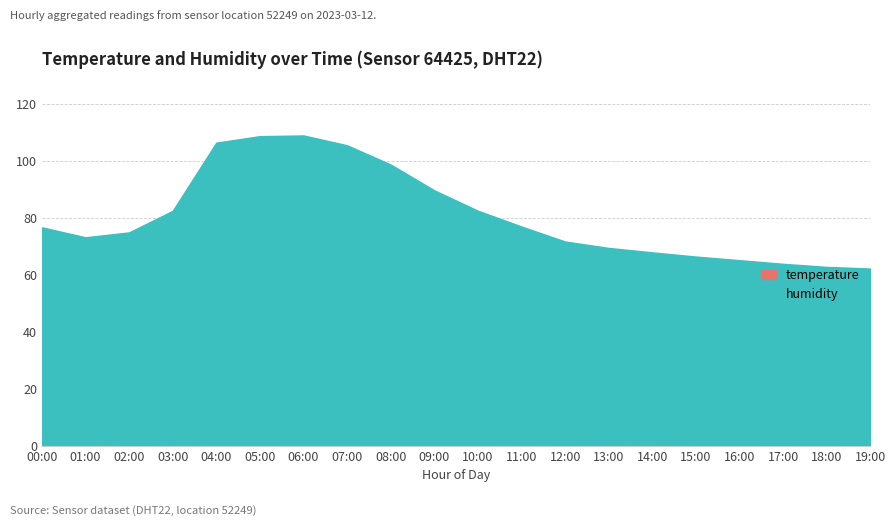

What are all the series names shown in the legend?

humidity, temperature